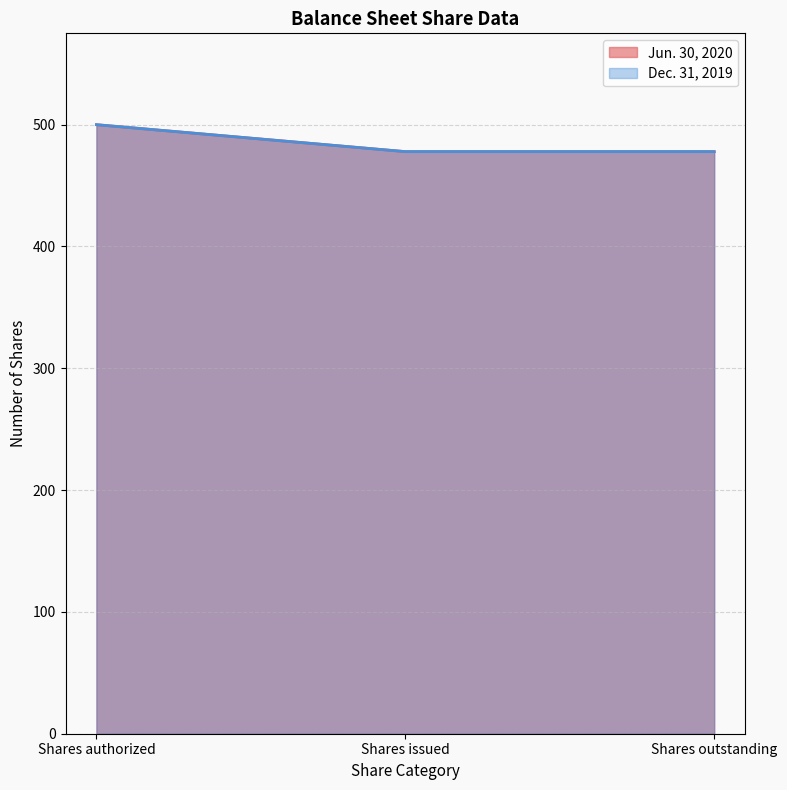

Is it true that Jun. 30, 2020 equals 736.8 at Shares outstanding?

False